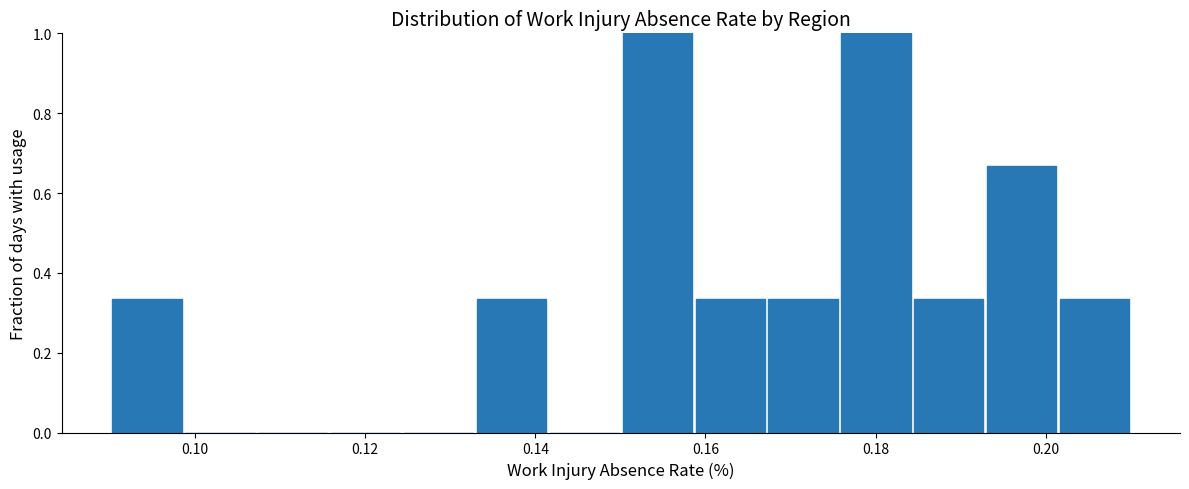

What is the height of the bar covering 0.194 to 0.202 on the x-axis? Neither the bar edges nor the heights are printed on the chart, so give them approximately, as read against the axes.

0.66